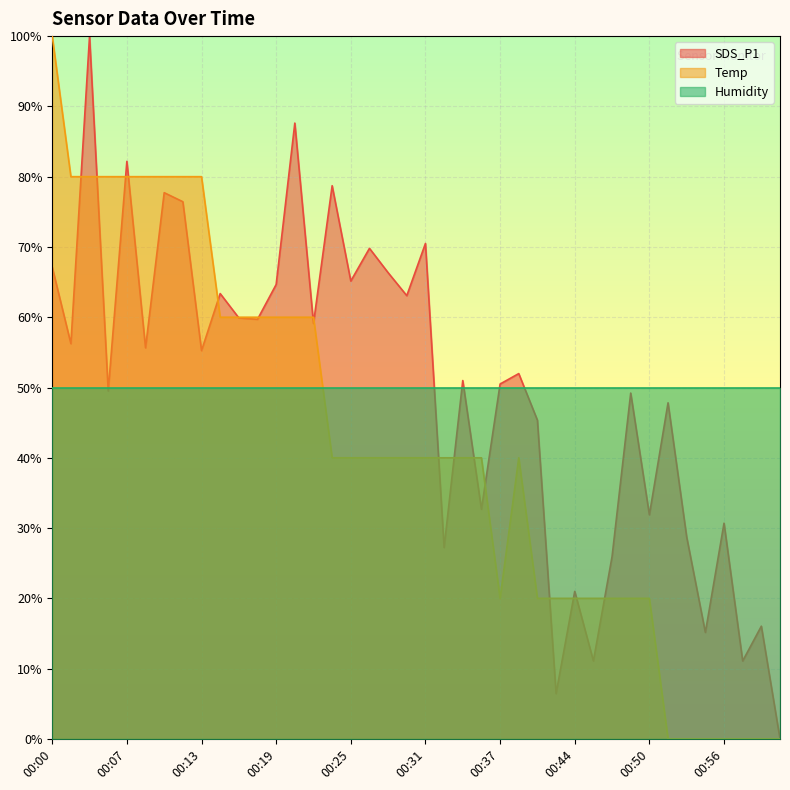

Which series has the widest spread of values?

SDS_P1